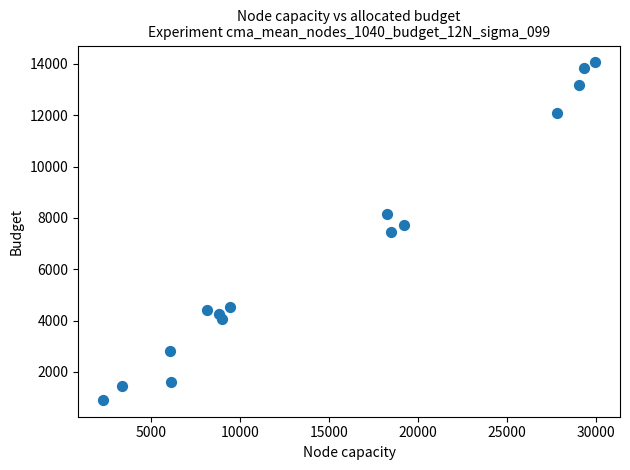

What is the range of Y values (max minus min)?

13140